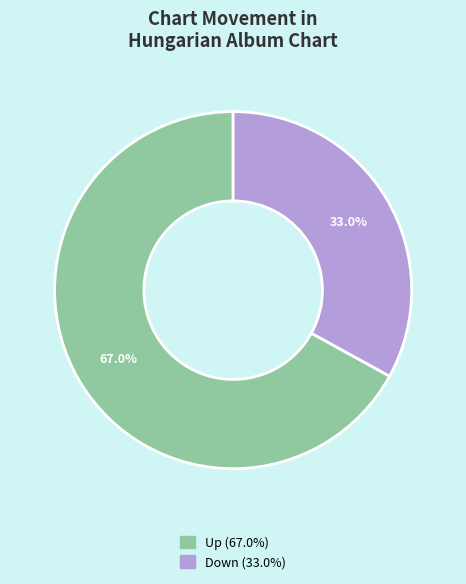

Is there a majority slice in this chart?

Yes